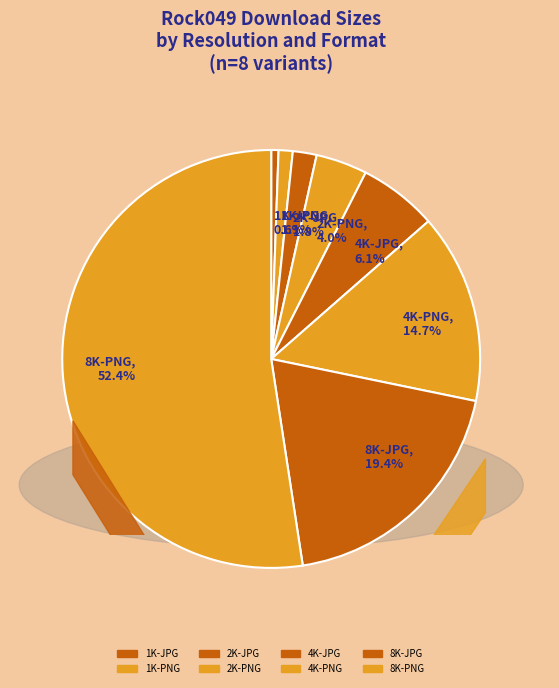

Does 8K-PNG represent more than half of the total?

Yes